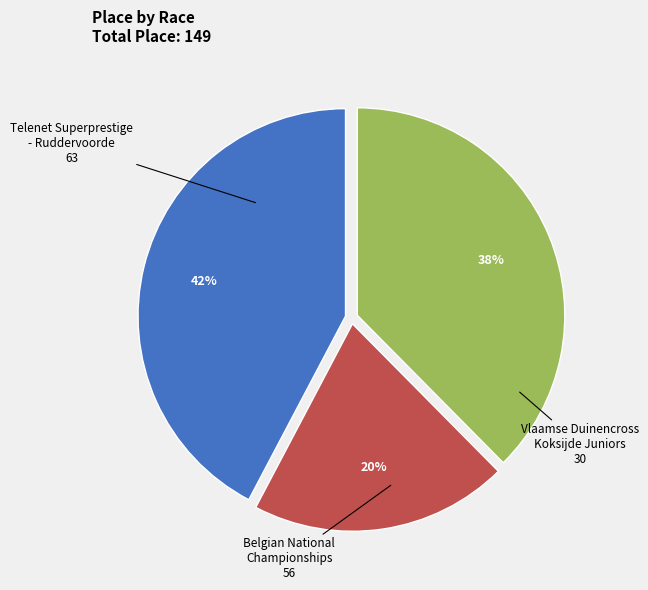

Is there a majority slice in this chart?

No